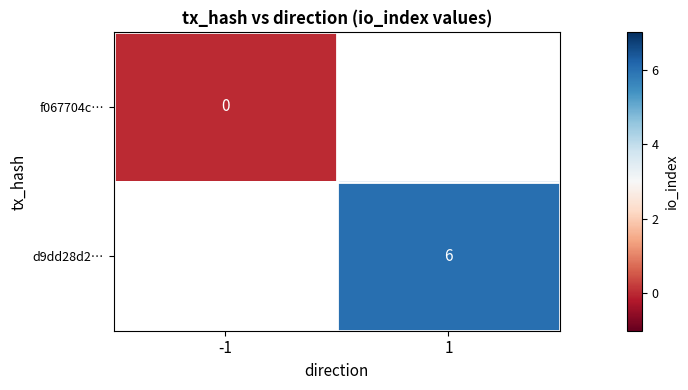

Is the value of f067704c… at -1 greater than the value of d9dd28d2… at 1?

No